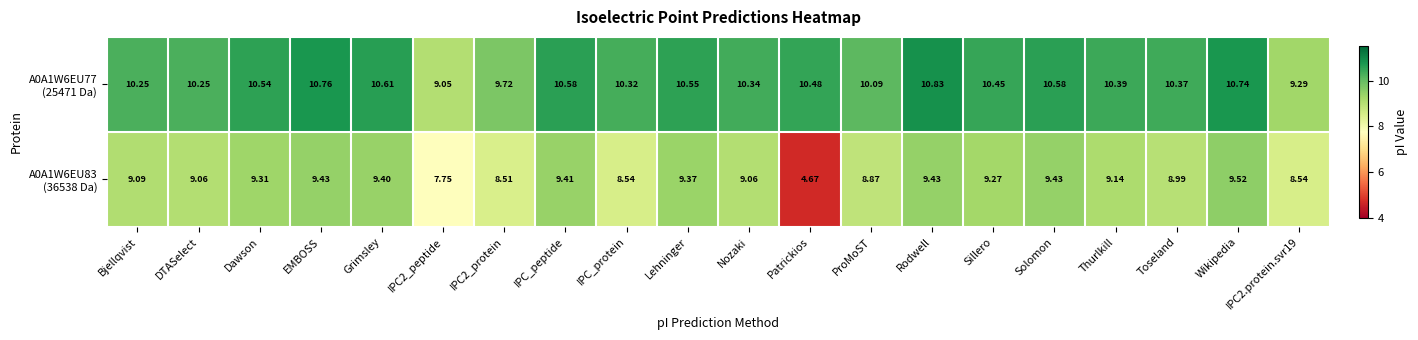

At which category does the chart reach its peak across all series?

Rodwell